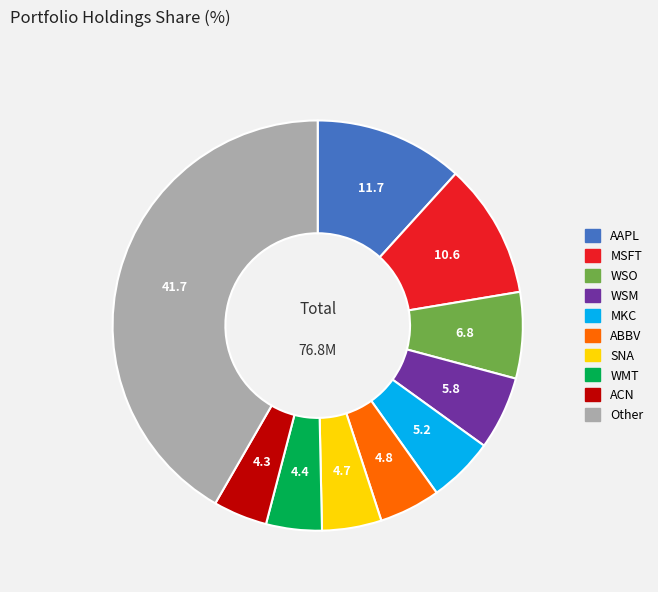

Do WSM and WMT together represent more than half of the pie?

No